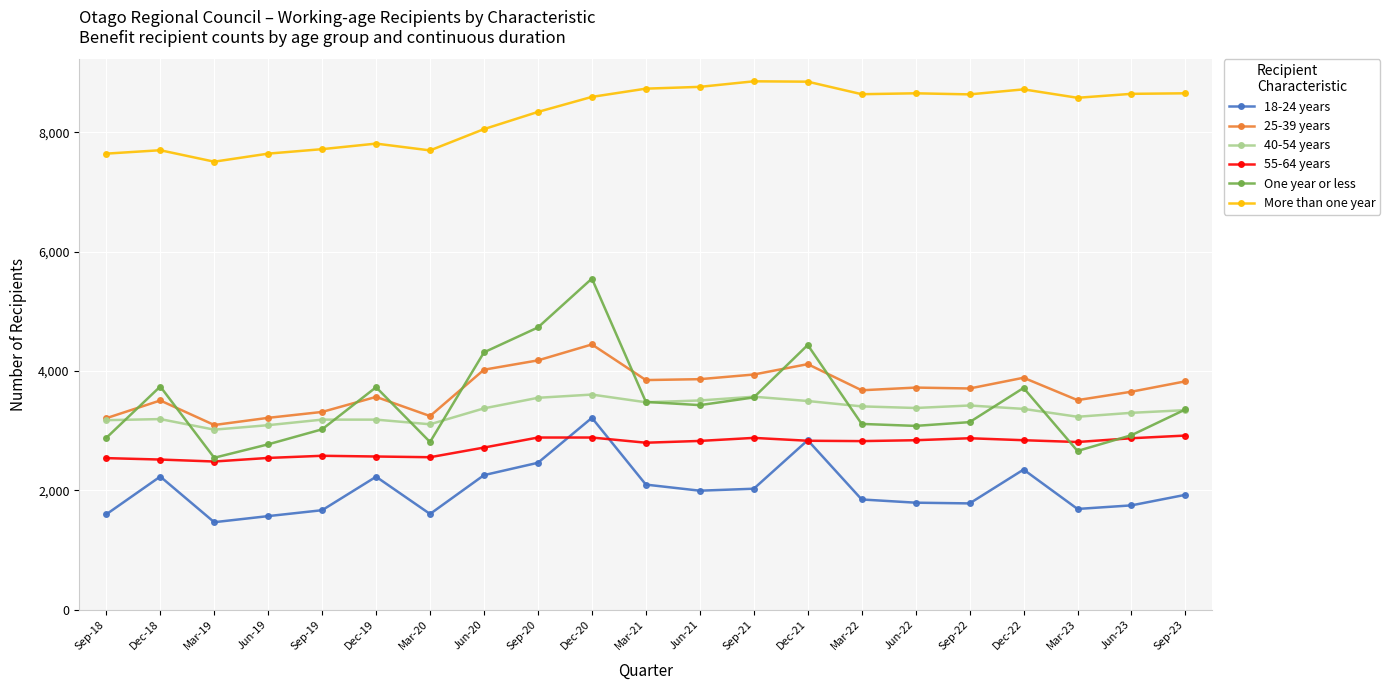

Rank the series by their maximum value, from lowest to highest.

55-64 years, 18-24 years, 40-54 years, 25-39 years, One year or less, More than one year